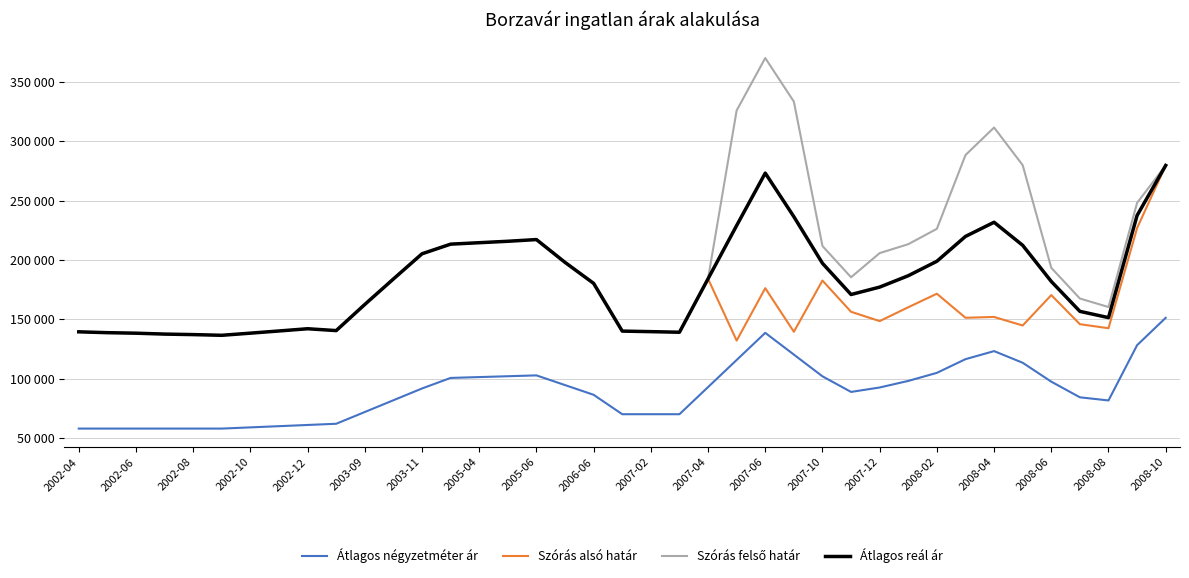

At which category does Átlagos reál ár reach its first local peak?

2002-12